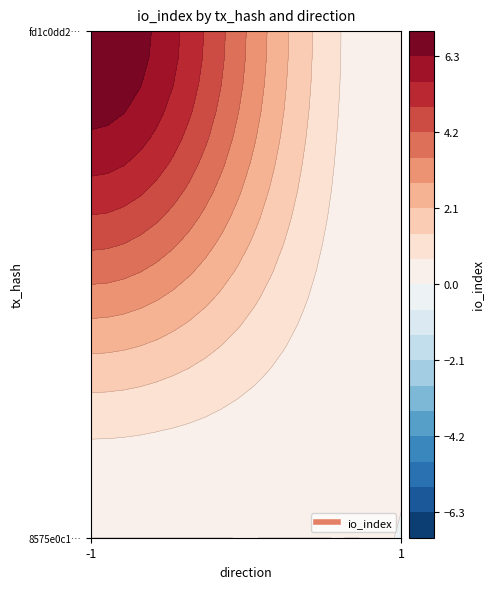

Reading left to right, what are all the values shown in this chart?

8575e0c1eb25f9997e71a87f8565231b0cb31e6: -1	0
fd1c0dd222e85a9e00a0e8fd8dc2159ed80e30c: 1	7